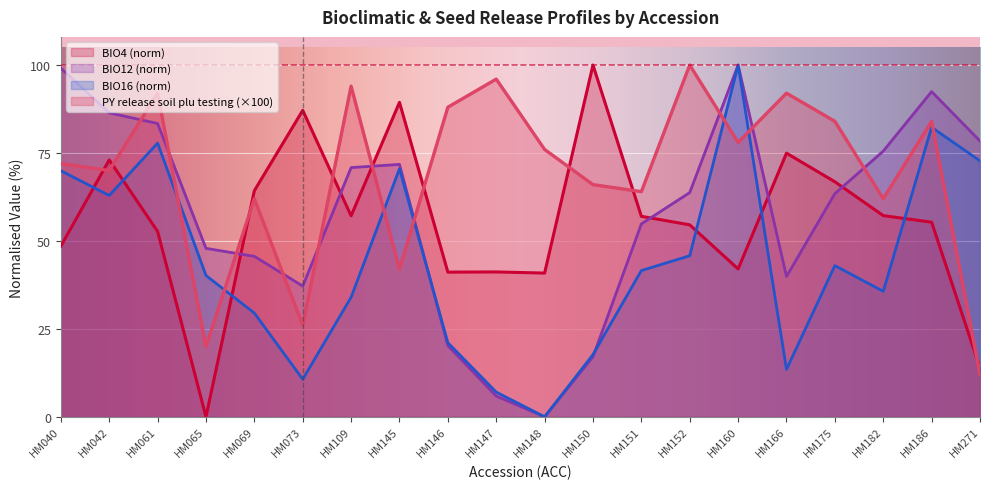

What is the greatest value displayed?

100.0